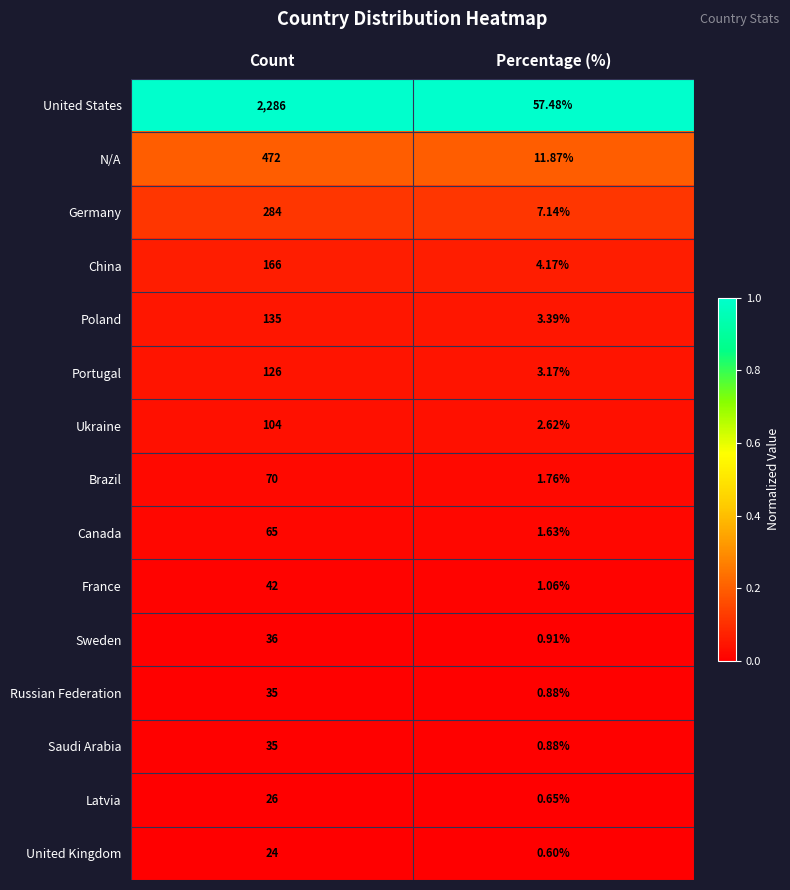

Which category has the highest value in the United States series?

Count